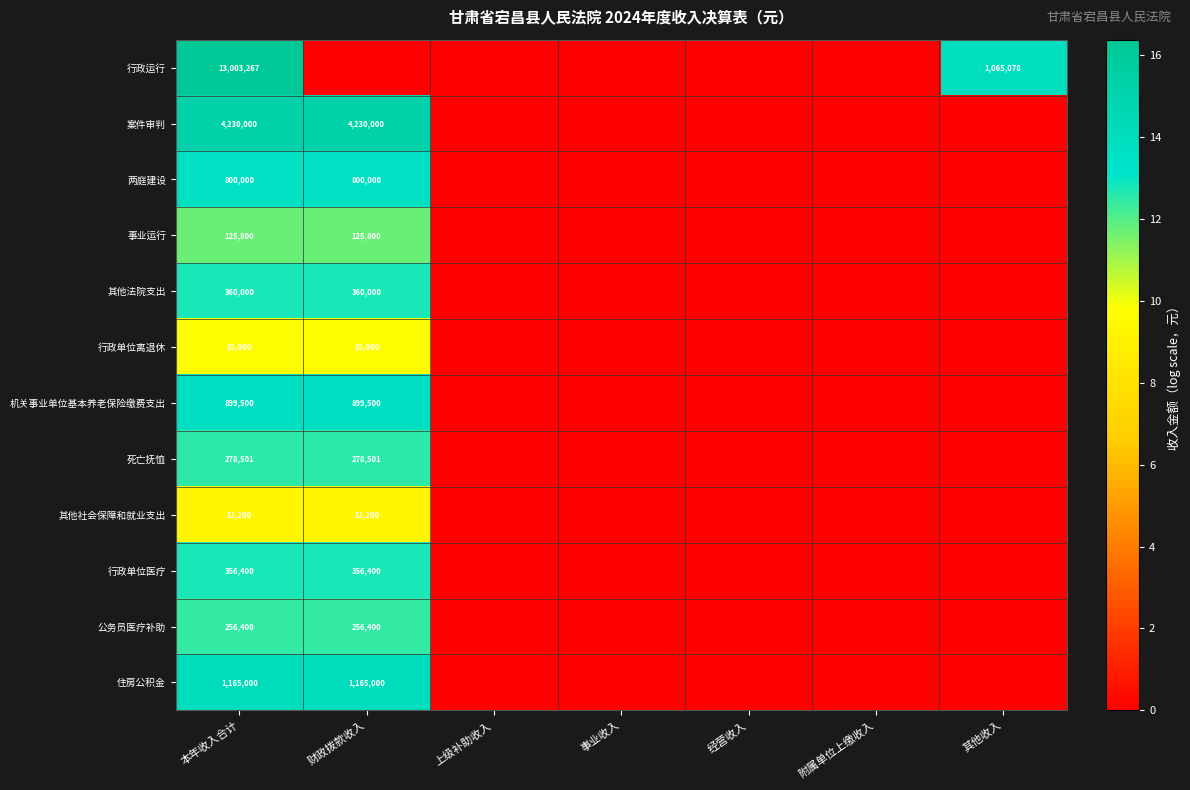

Rank the series by their maximum value, from lowest to highest.

其他社会保障和就业支出, 行政单位离退休, 事业运行, 公务员医疗补助, 死亡抚恤, 行政单位医疗, 其他法院支出, 两庭建设, 机关事业单位基本养老保险缴费支出, 住房公积金, 案件审判, 行政运行